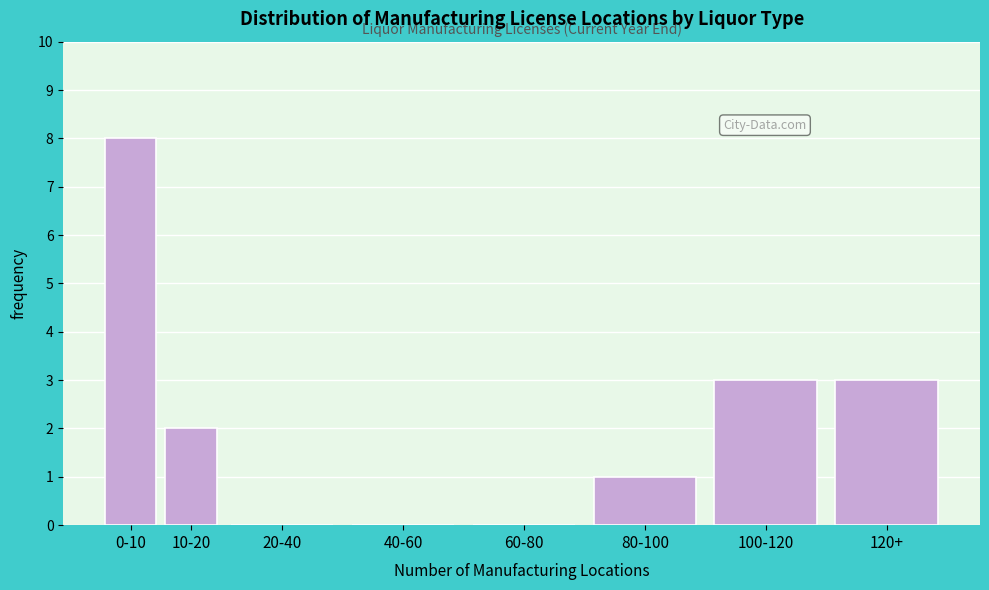

Reading left to right, list all the values displayed in this chart.

0-10=8	10-20=2	20-40=0	40-60=0	60-80=0	80-100=1	100-120=3	120+=3